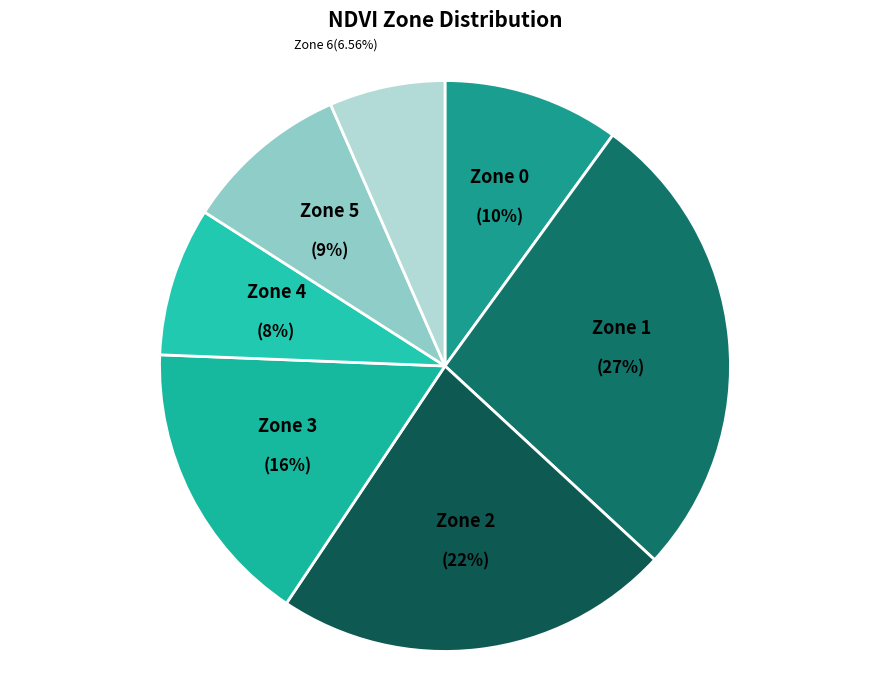

Which category has the biggest portion of the pie?

Zone 1